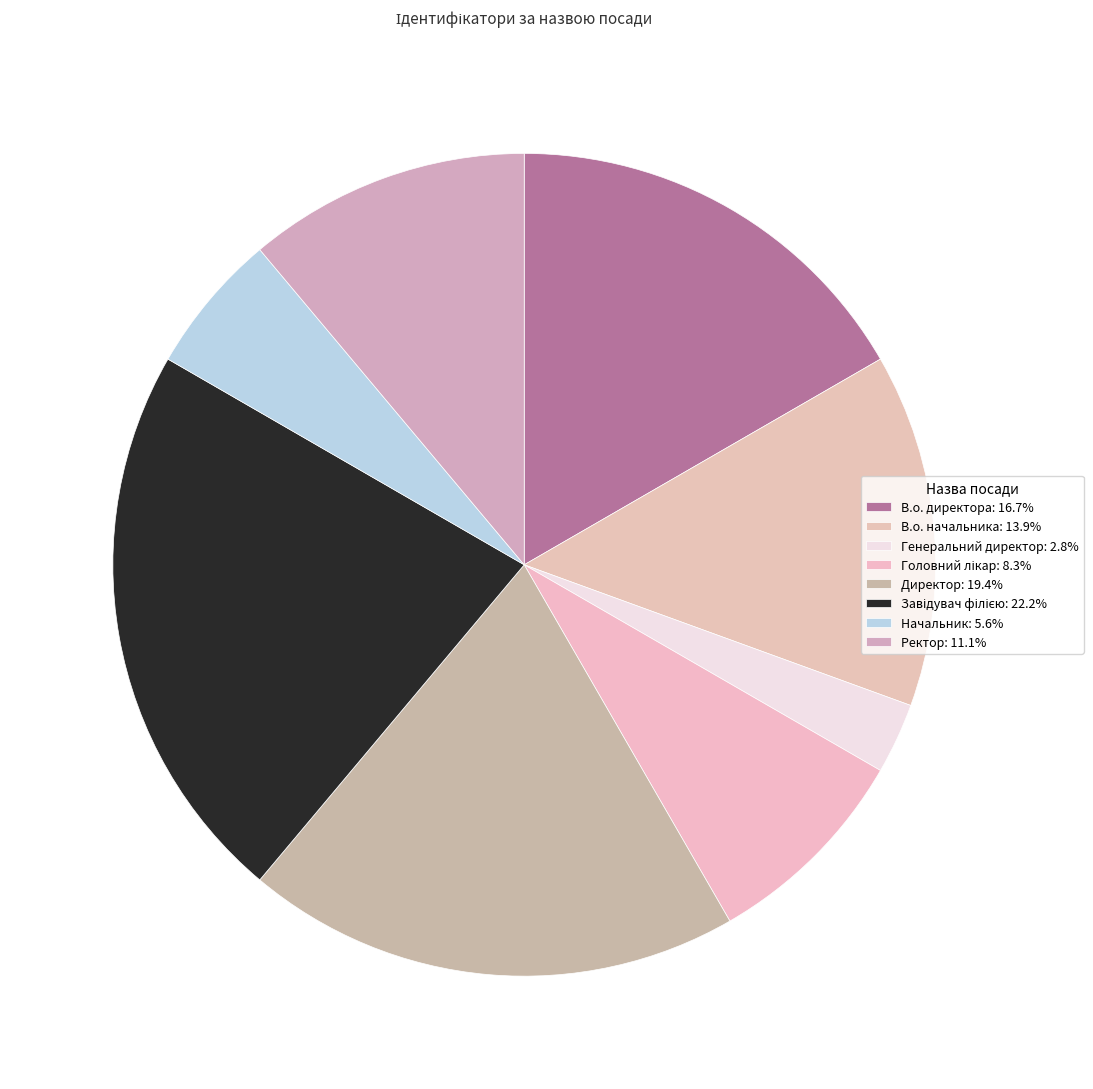

How many slices are in this pie chart?

8